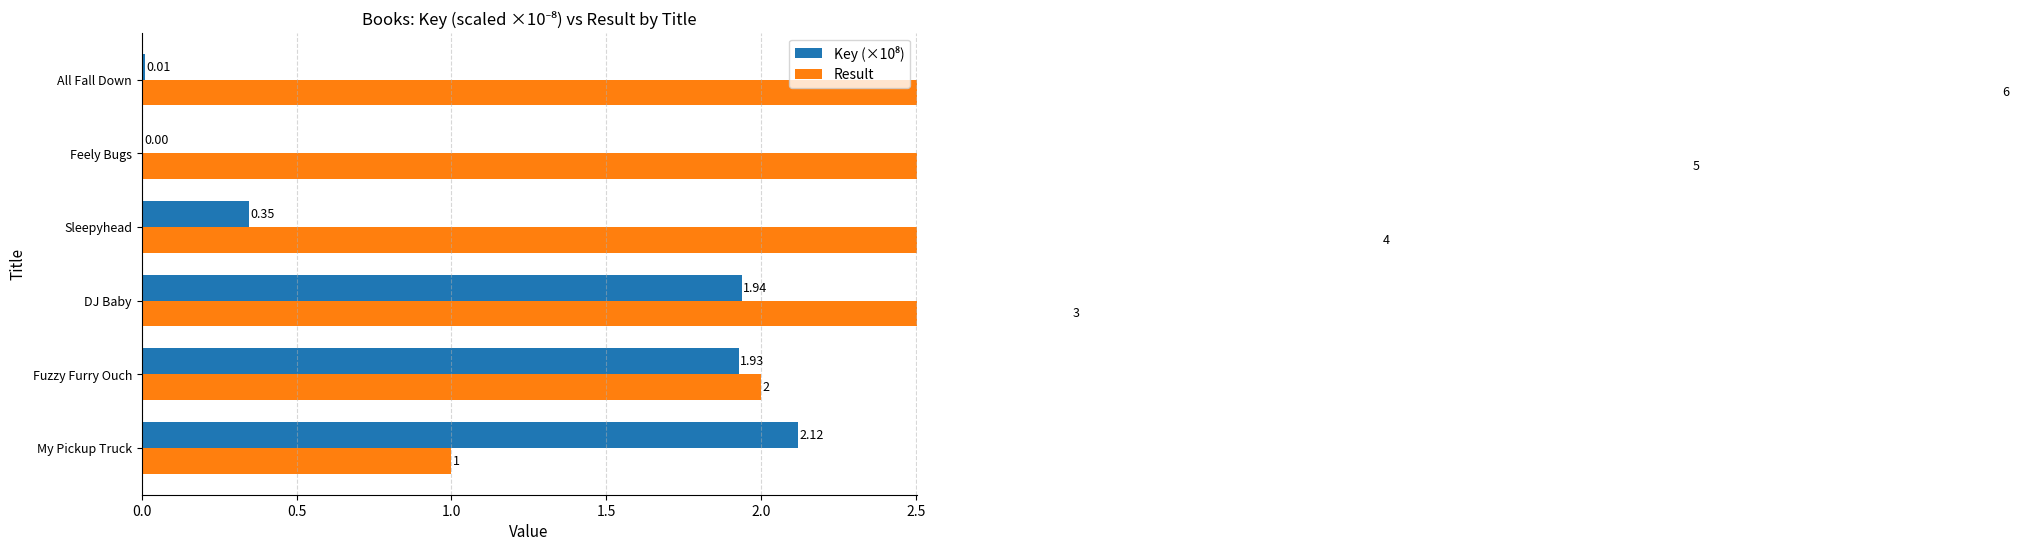

What is the maximum value for Key (×10⁸)?

2.1